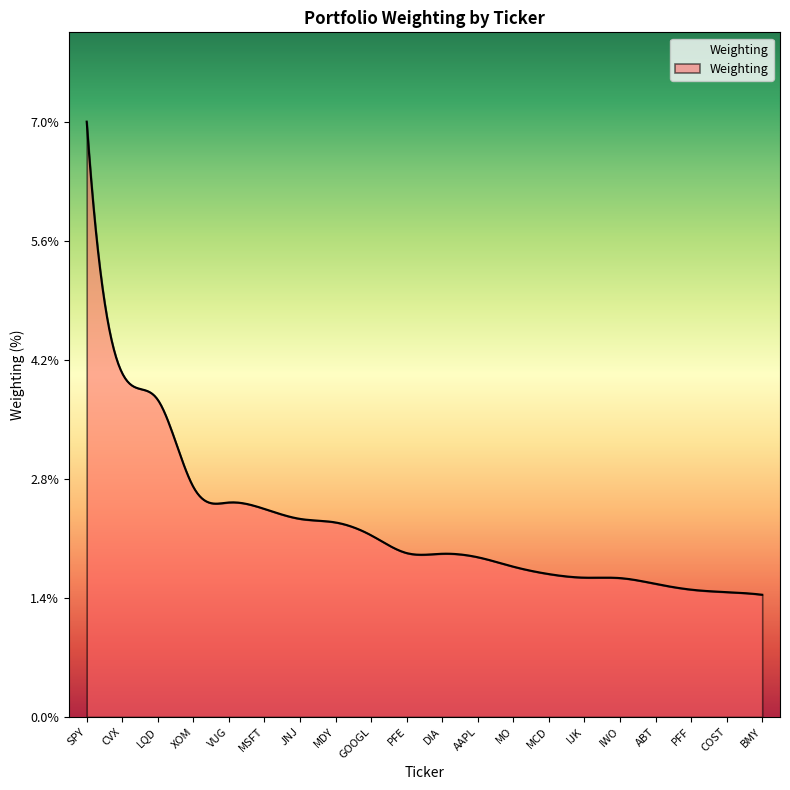

What is the difference between the maximum and minimum values?

5.6